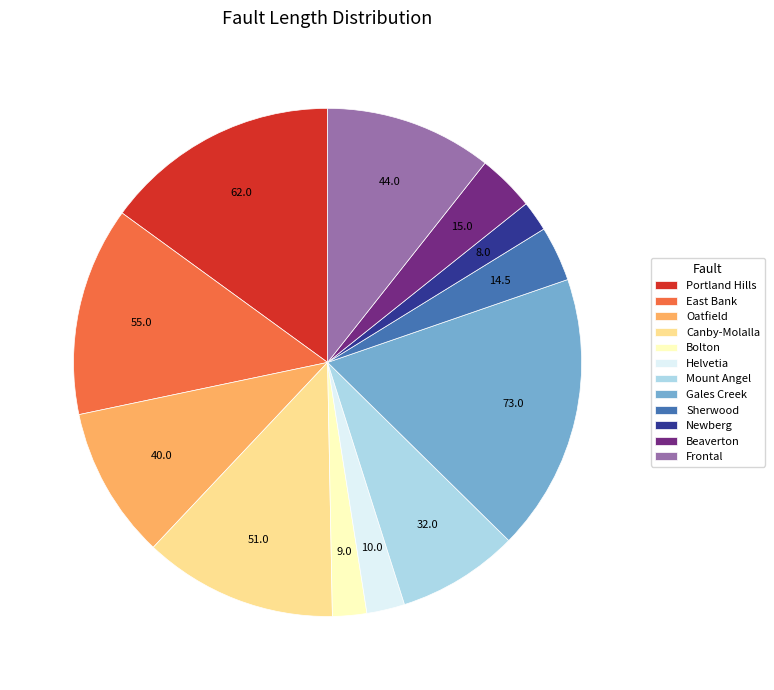

Is it true that Sherwood is 4% of the pie?

True